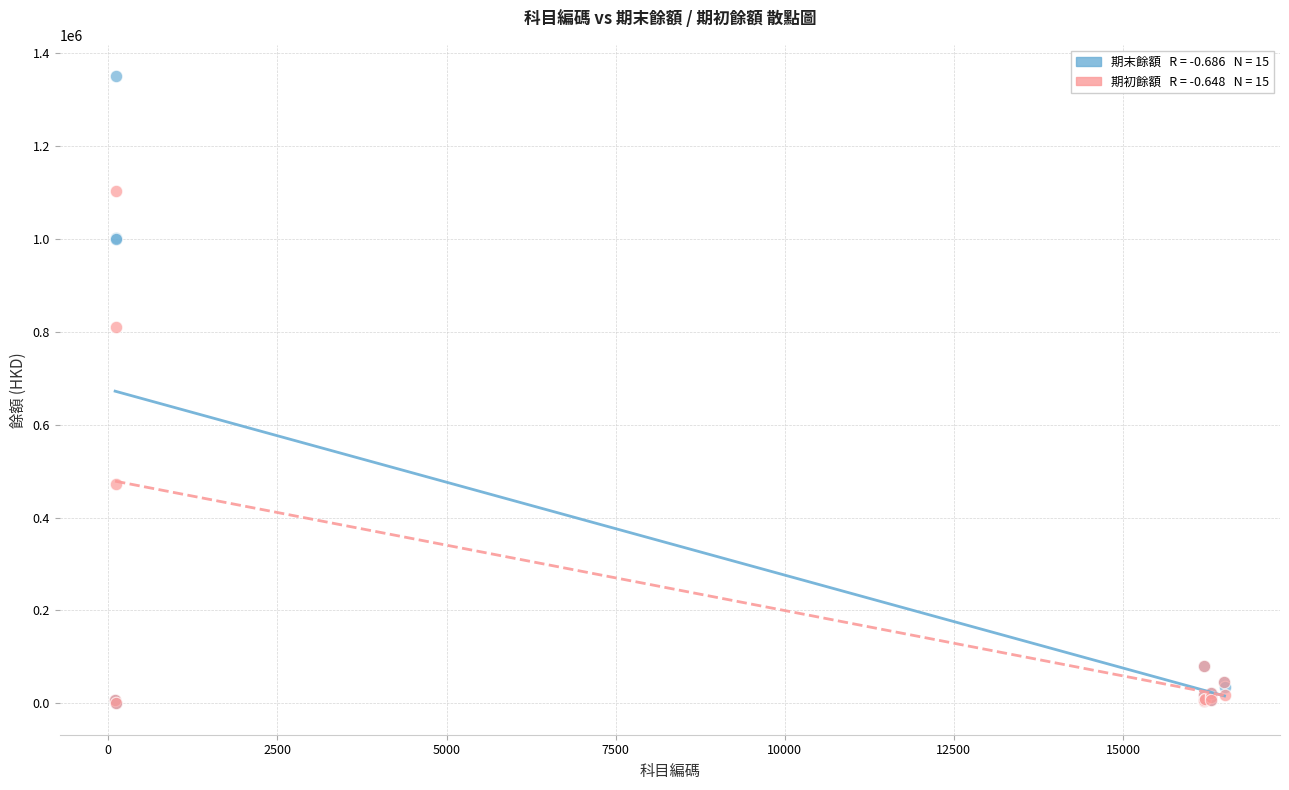

Across all series, what Y value is closest to 675239?

809654.2